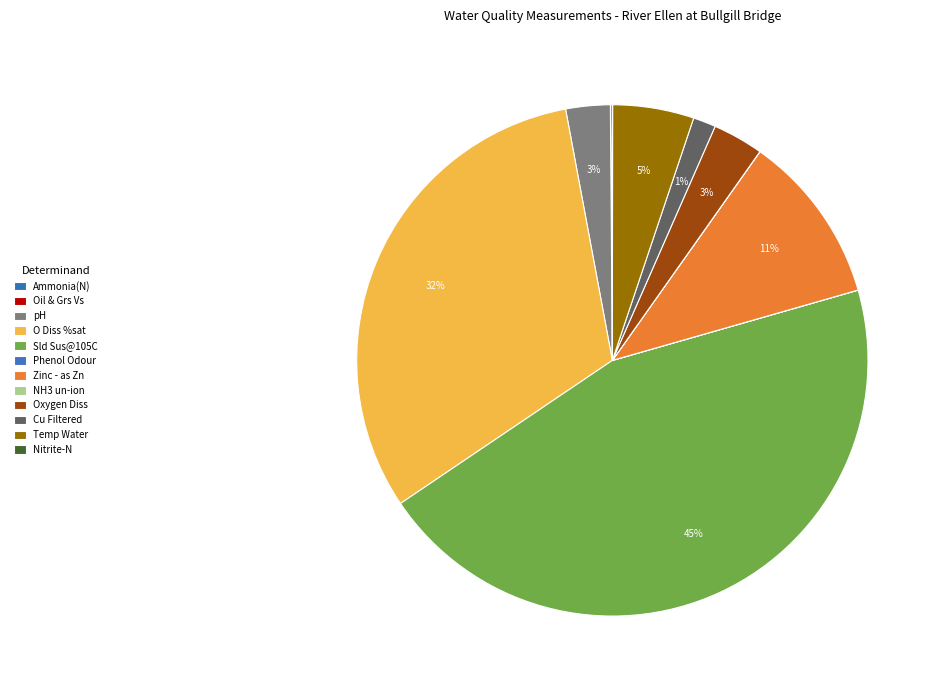

True or false: NH3 un-ion accounts for 1% of the total.

False